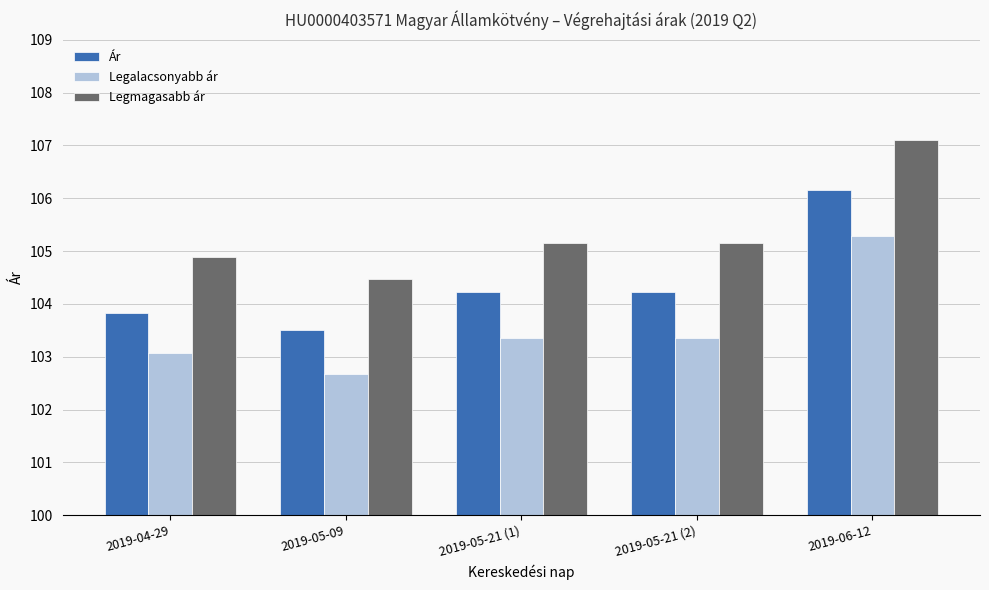

Reading left to right, what are all the values shown in this chart?

Ár: 2019-04-29=103.8	2019-05-09=103.5	2019-05-21 (1)=104.2	2019-05-21 (2)=104.2	2019-06-12=106.2
Legalacsonyabb ár: 2019-04-29=103.1	2019-05-09=102.7	2019-05-21 (1)=103.3	2019-05-21 (2)=103.3	2019-06-12=105.3
Legmagasabb ár: 2019-04-29=104.9	2019-05-09=104.5	2019-05-21 (1)=105.2	2019-05-21 (2)=105.2	2019-06-12=107.1